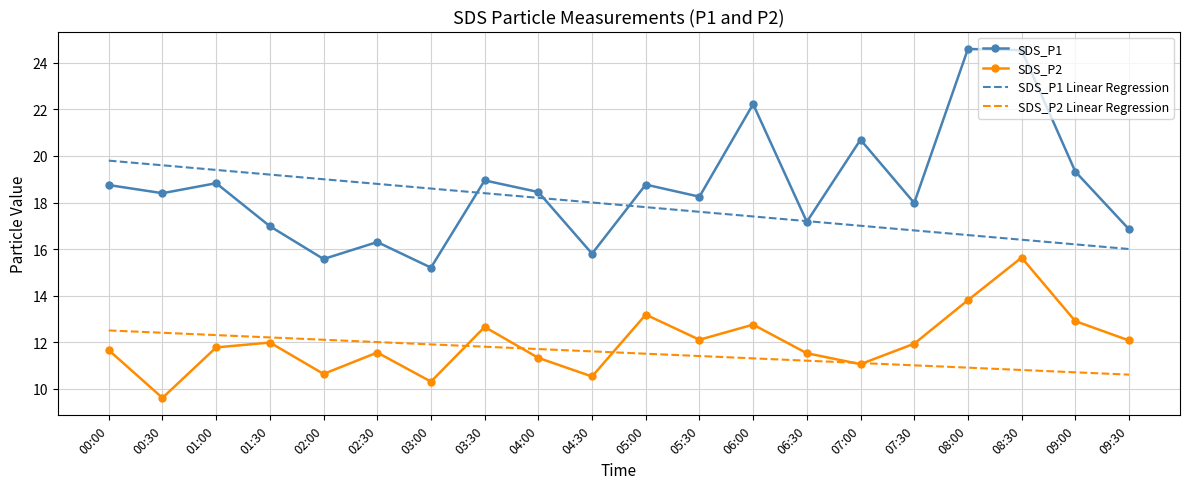

What is the highest value of the SDS_P2 Linear Regression series?

12.5